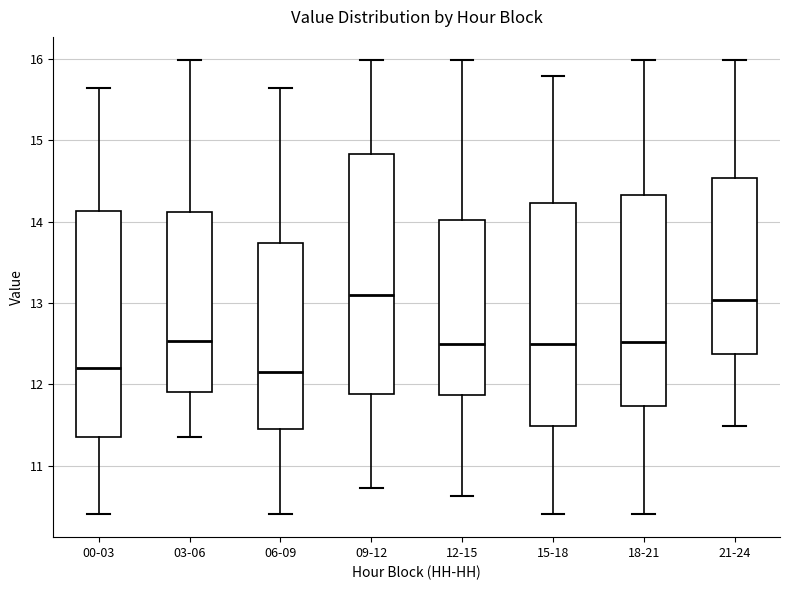

Comparing the boxes themselves (not the whiskers), which one is the tallest?

09-12